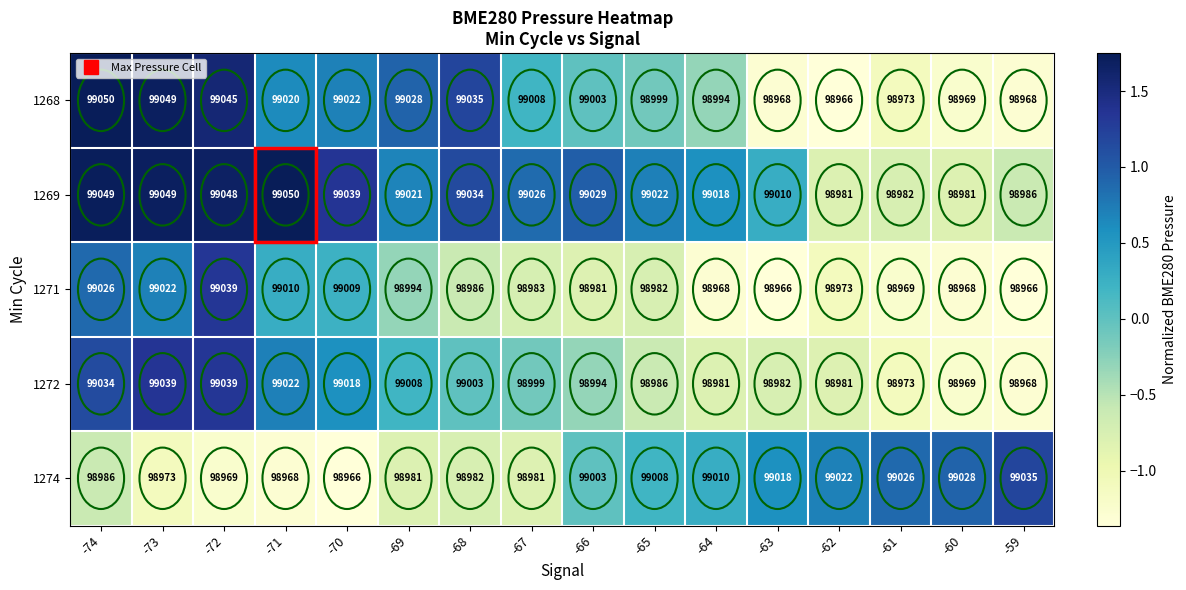

Count the number of categories in the chart.

16